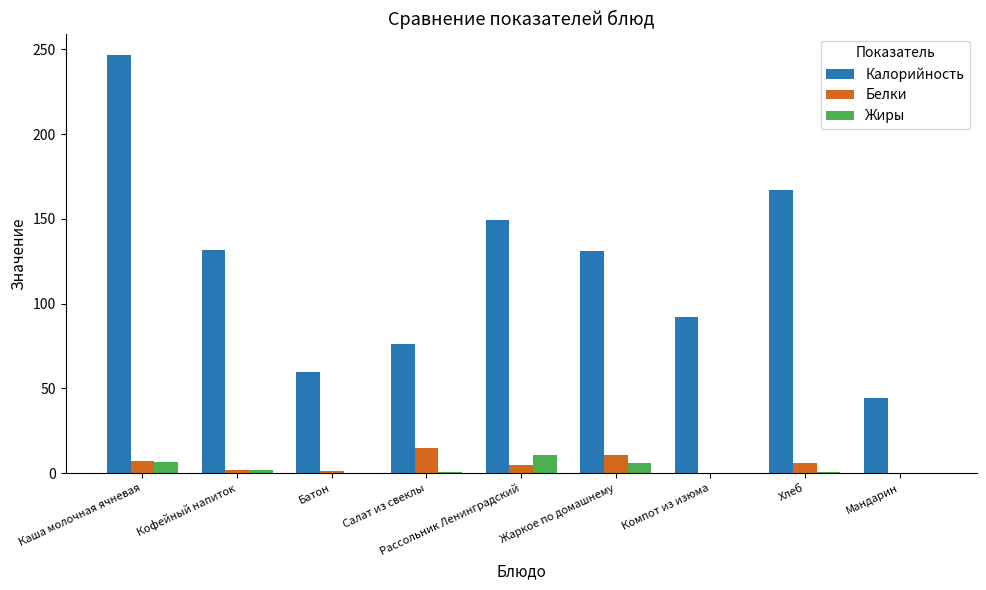

How many data points does each series have?

9